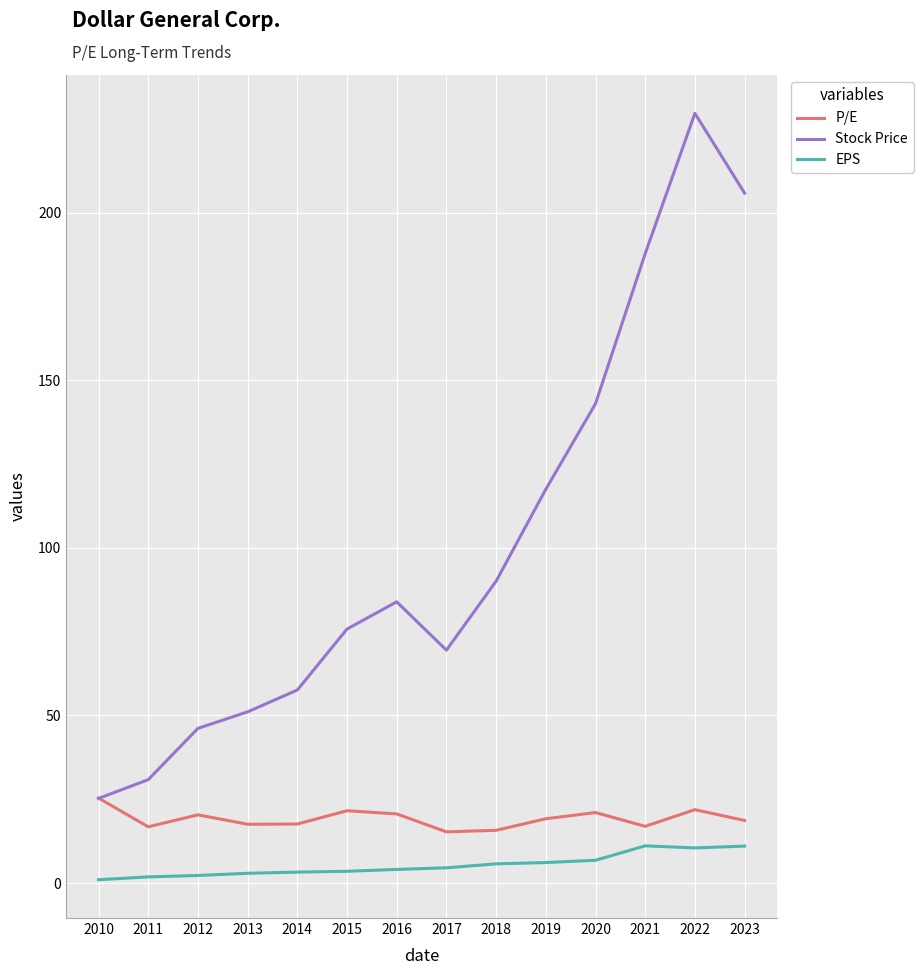

What is the difference between the Stock Price values at 2010 and 2018?

64.8